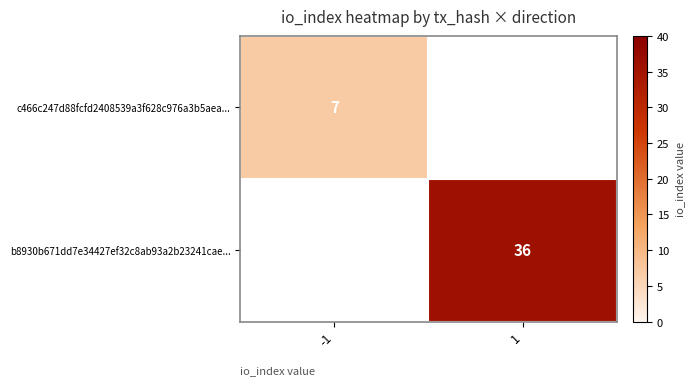

The b8930b671dd7e34427ef32c8ab93a2b23241cae... series shows 25 at 1. True or false?

False